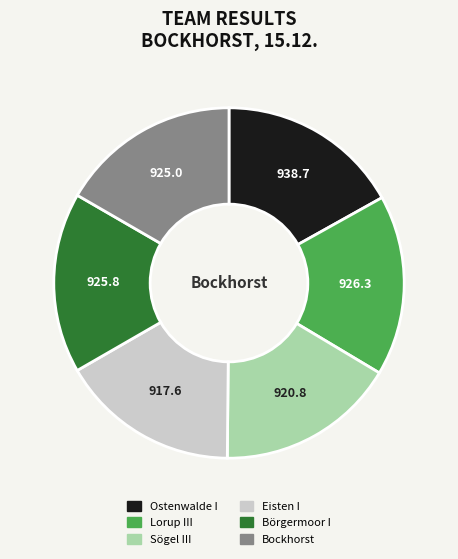

Is there a majority slice in this chart?

No